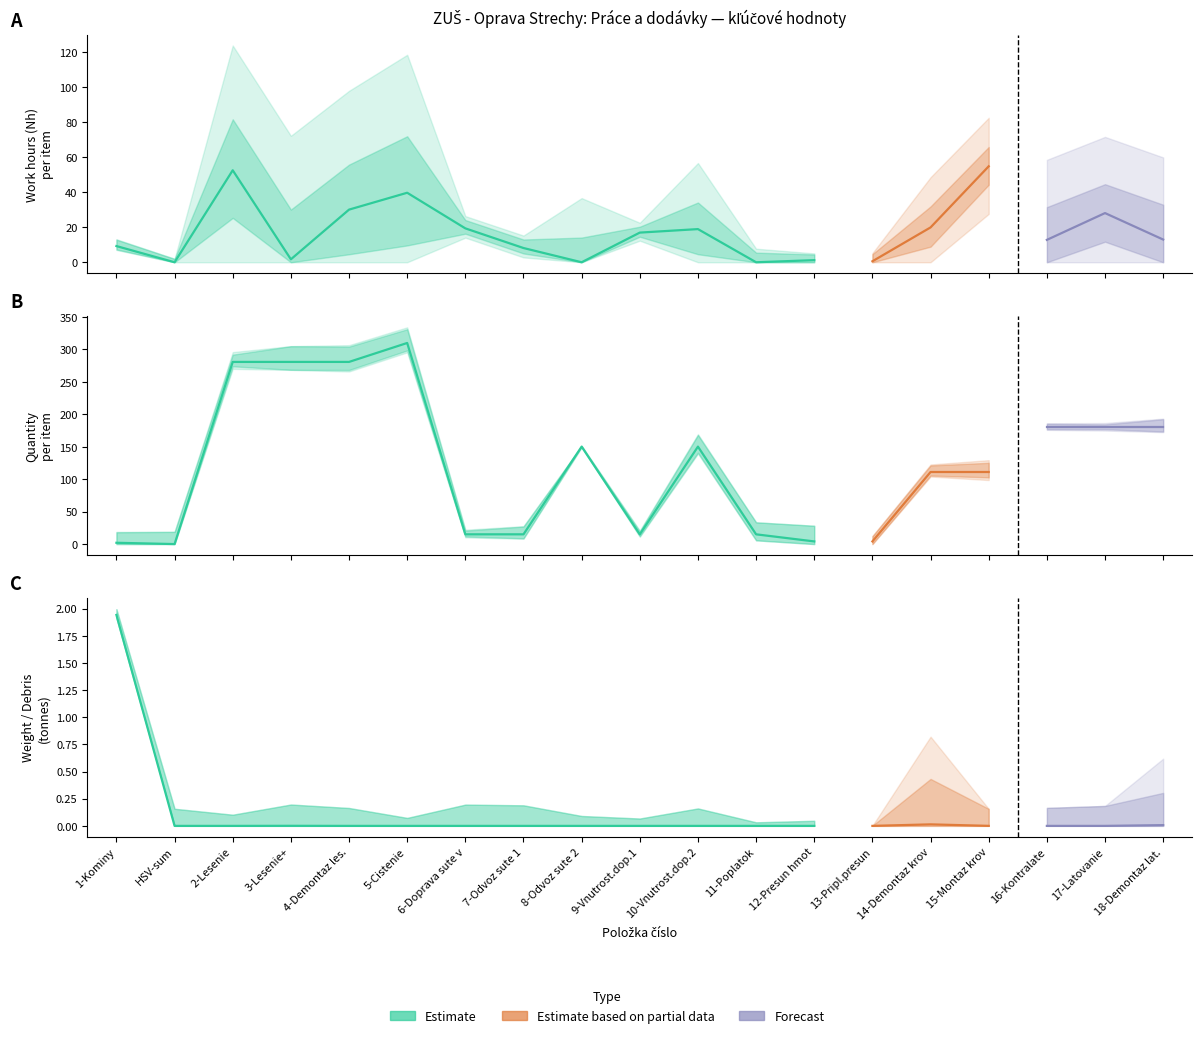

At which category does Nh (work hours) reach its first local valley?

2